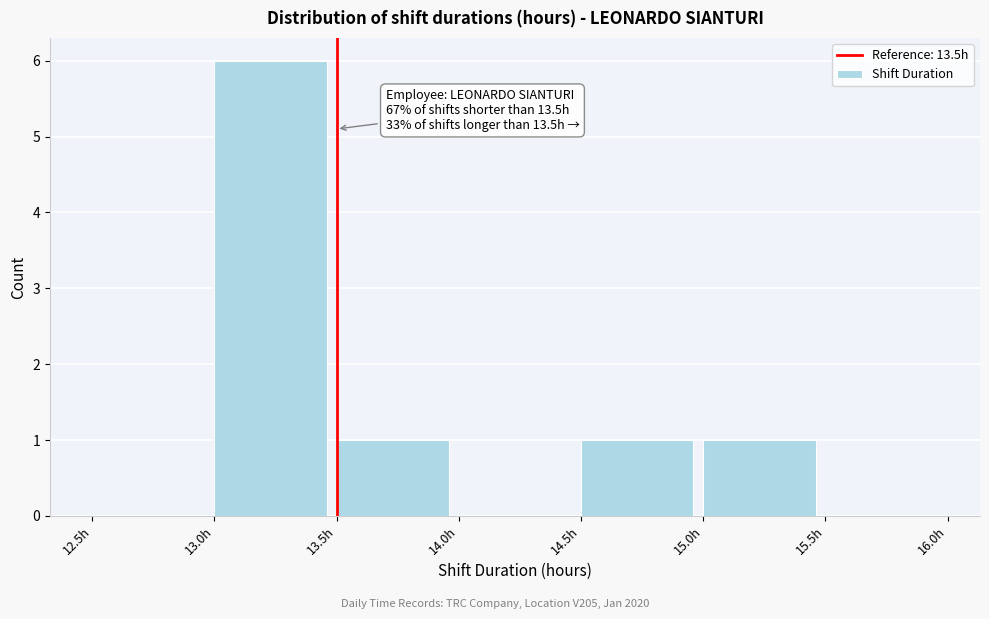

Over which range of the x-axis is the bar tallest?

13.0 to 13.5